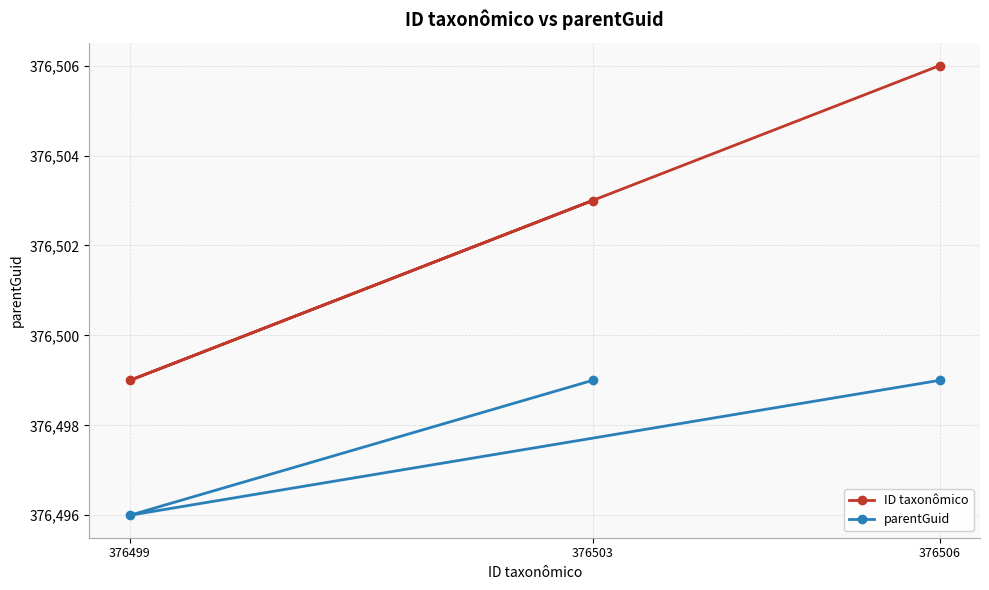

What is the sum of the parentGuid values at 376503 and 376499?

752995